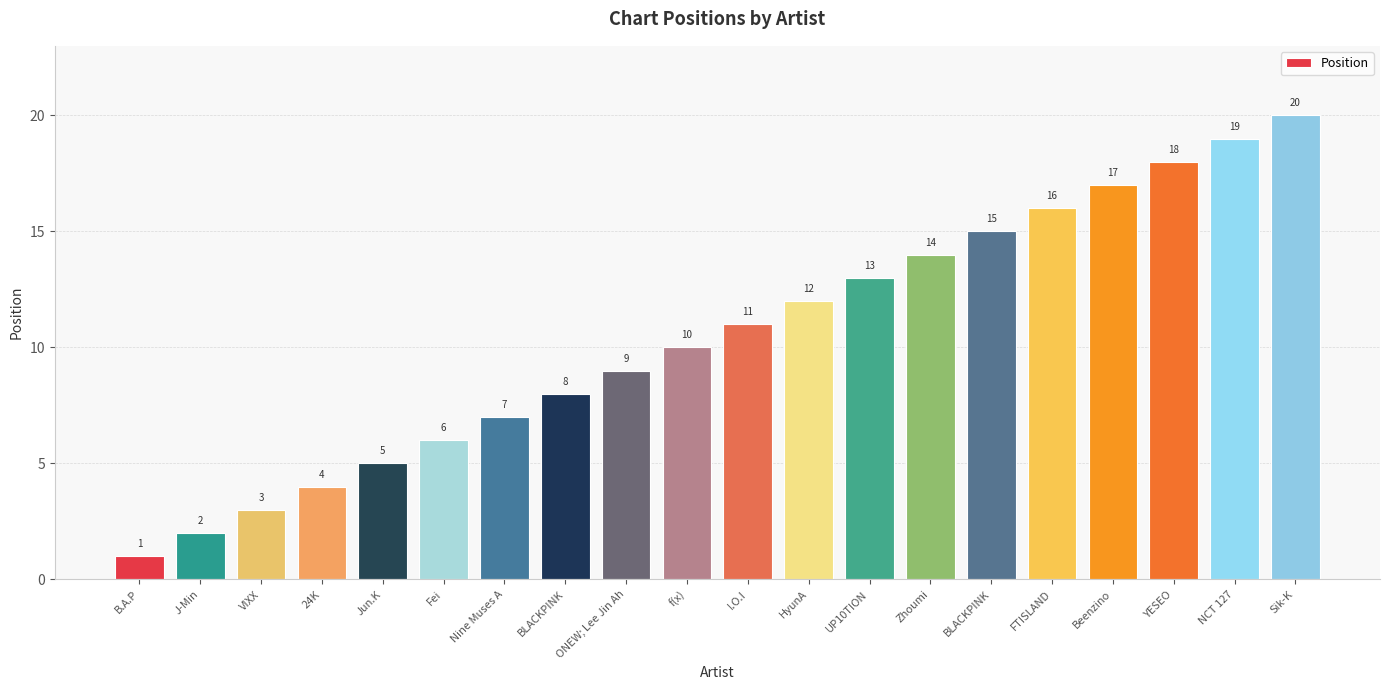

How many bars are there in total?

20